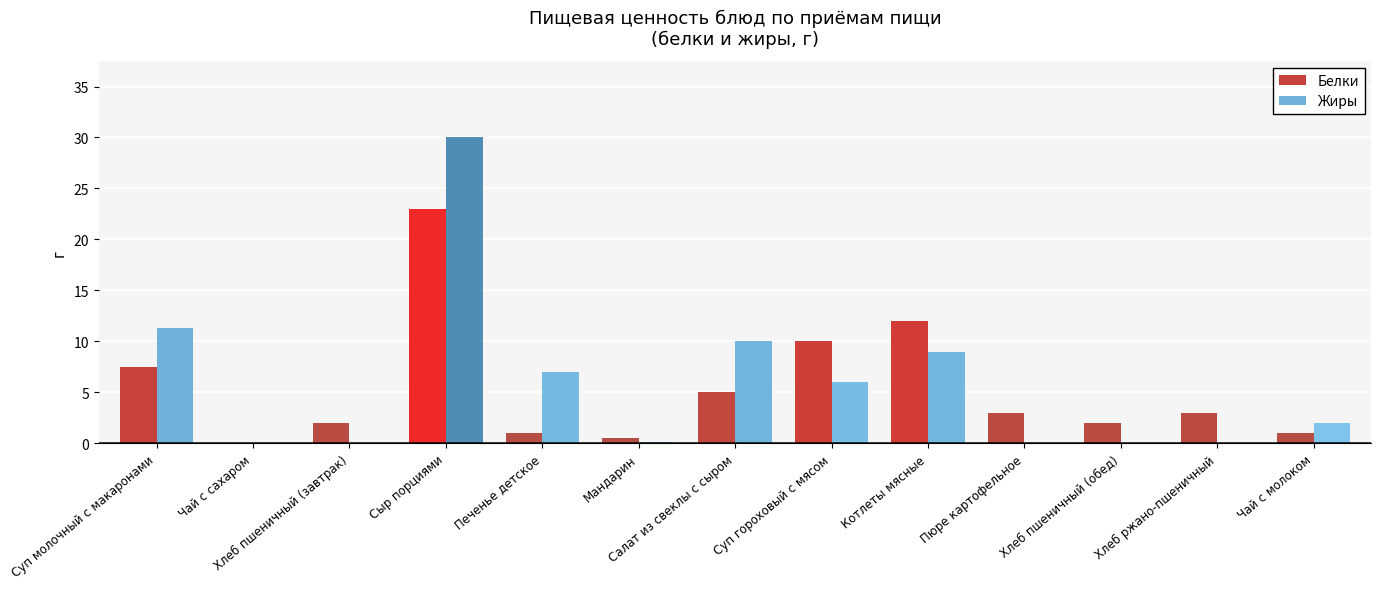

Which series changed the most between Суп молочный с макаронами and Пюре картофельное?

Жиры